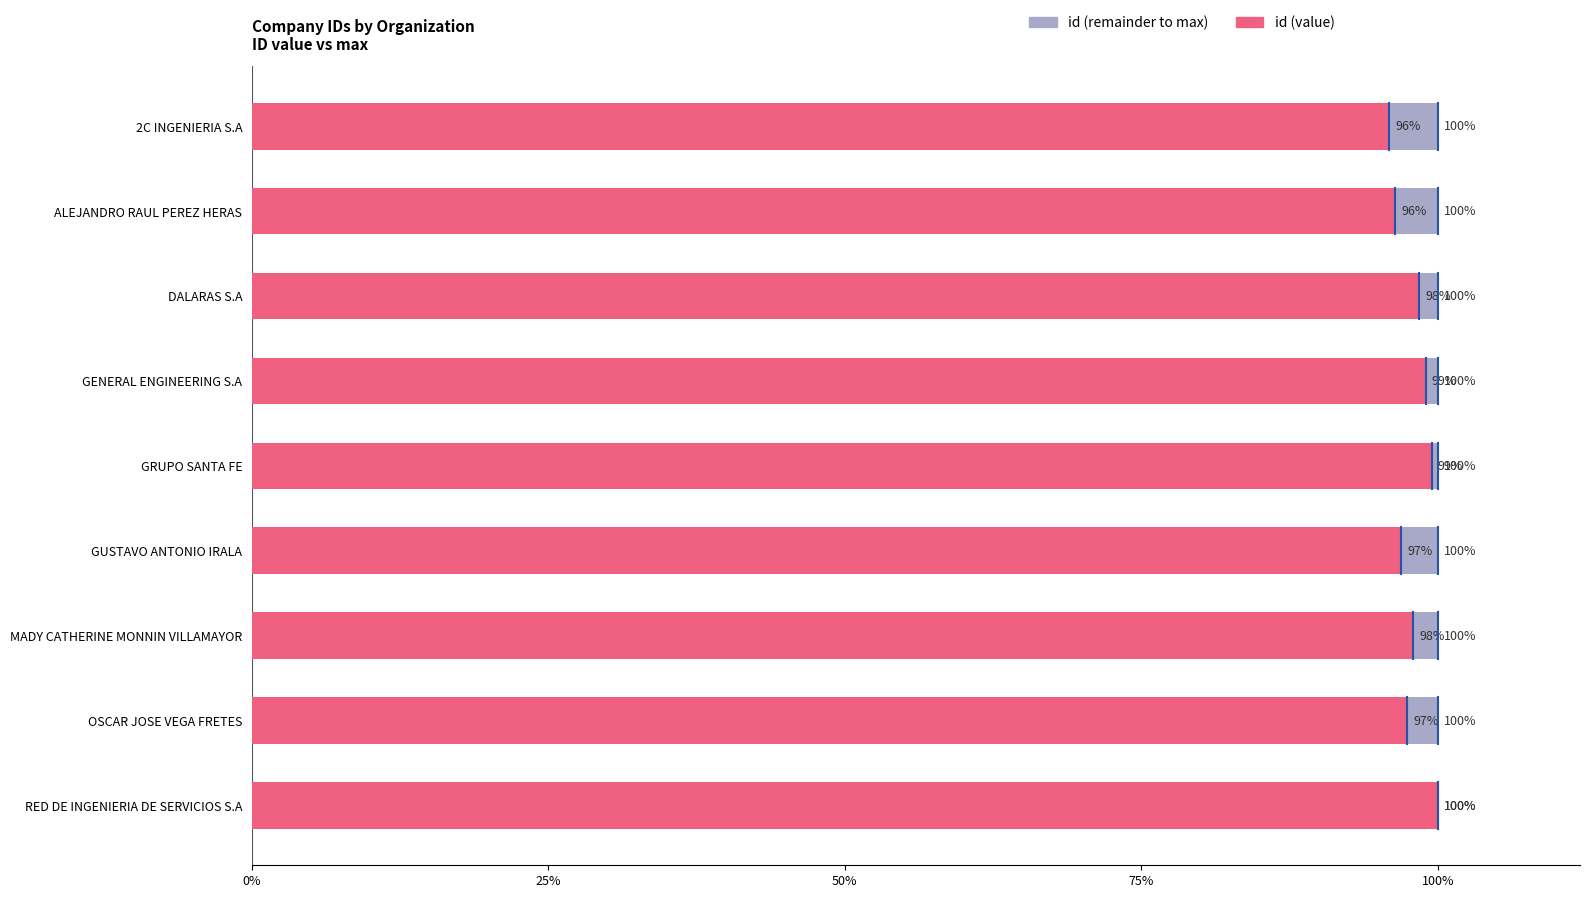

What position from the left is RED DE INGENIERIA DE SERVICIOS S.A?

1